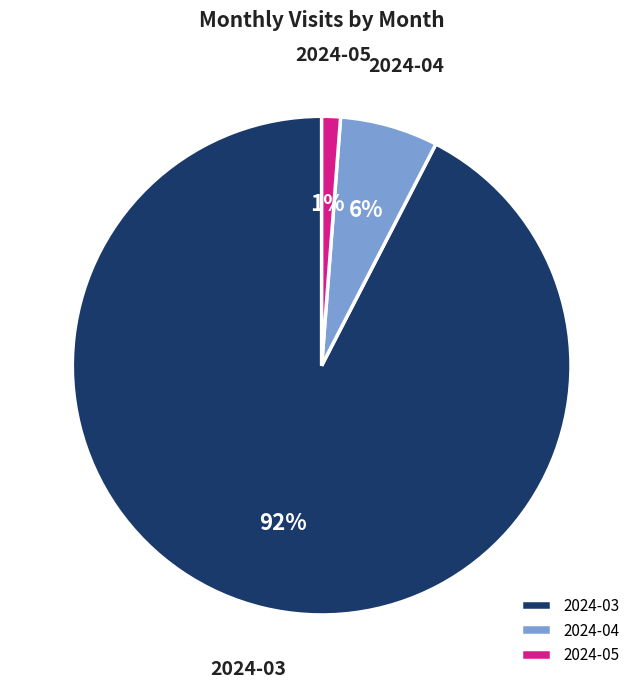

How many slices are in this pie chart?

3